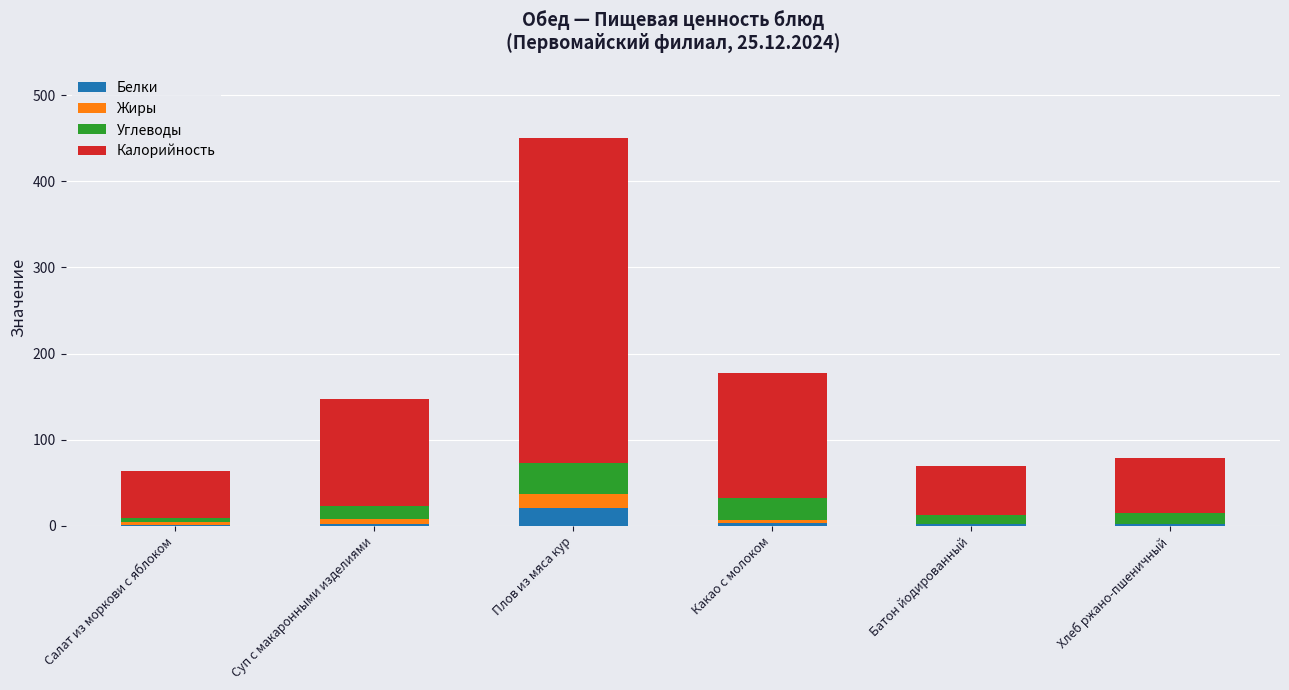

What is the total value across all series at Плов из мяса кур?

450.0